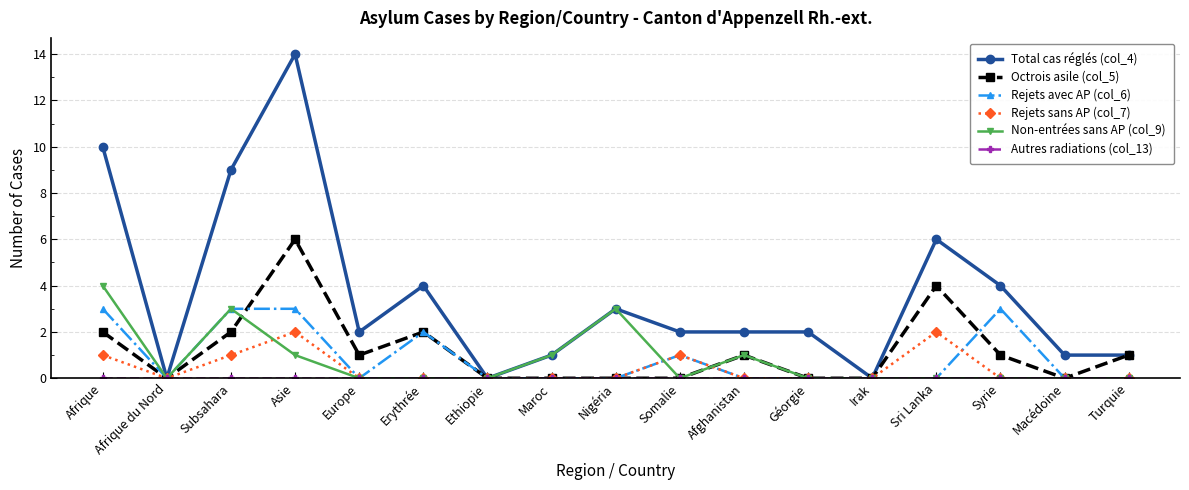

Which category has the highest value in the Non-entrées sans AP (col_9) series?

Afrique